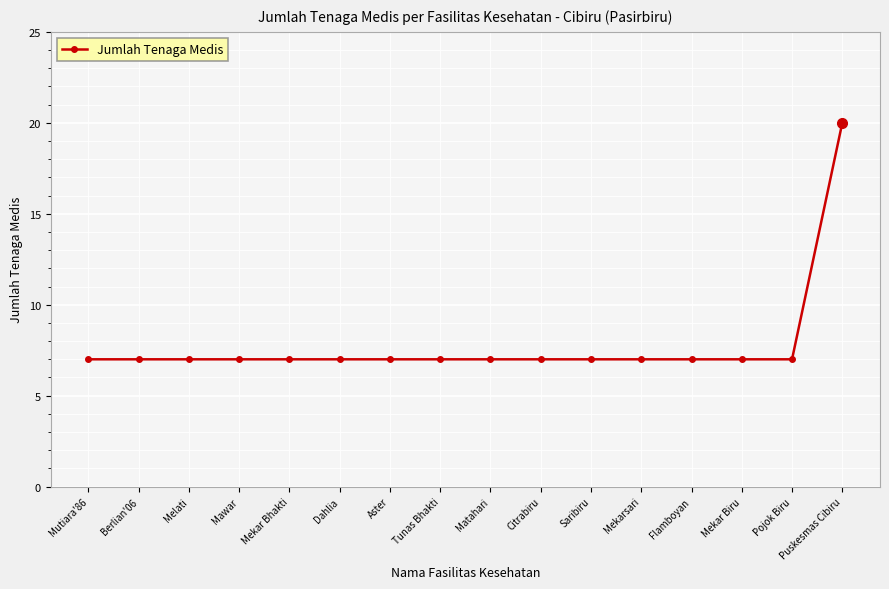

How many lines are shown in the chart?

1